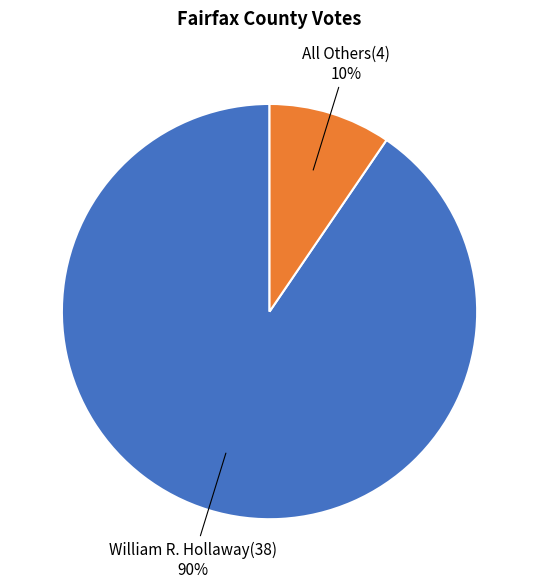

Is there any slice that represents more than half of the pie?

Yes